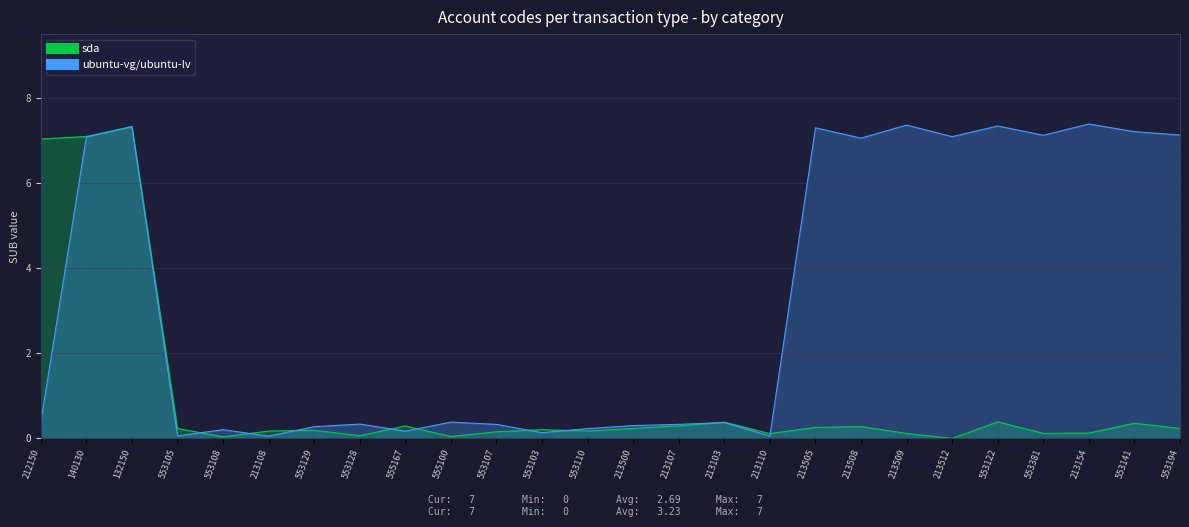

Which series ends up on top after the final intersection of ubuntu-vg/ubuntu-lv and sda?

ubuntu-vg/ubuntu-lv